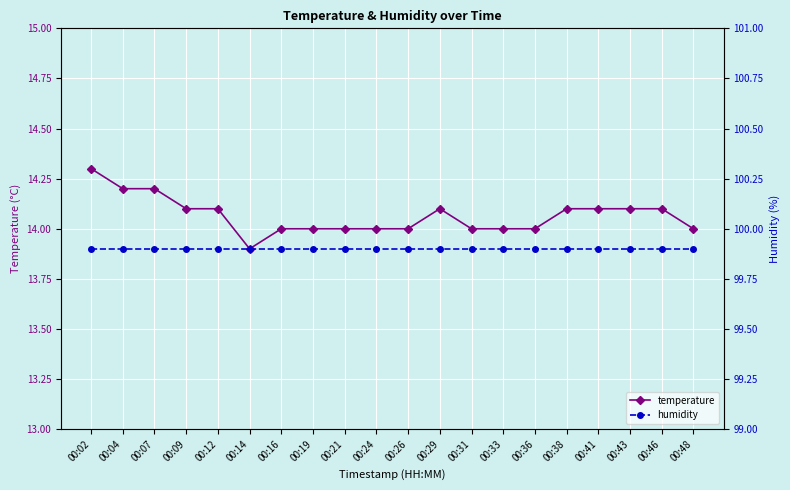

What is the lowest value of the humidity series?

99.9